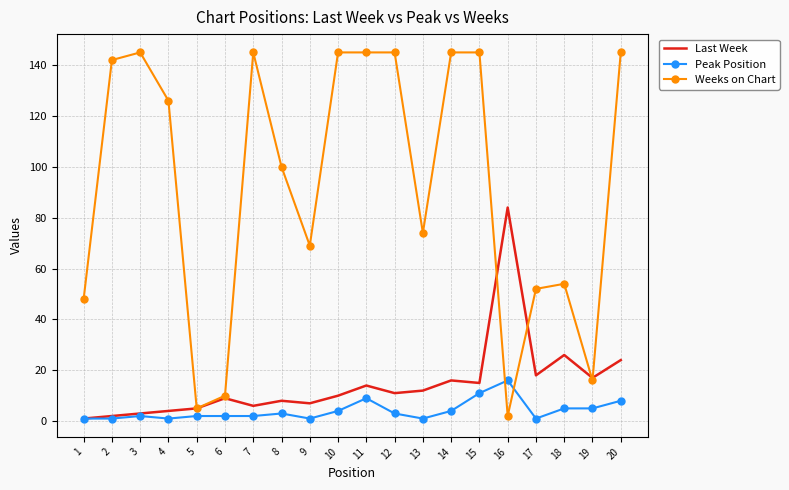

Which series changed the most between 2 and 3?

Weeks on Chart